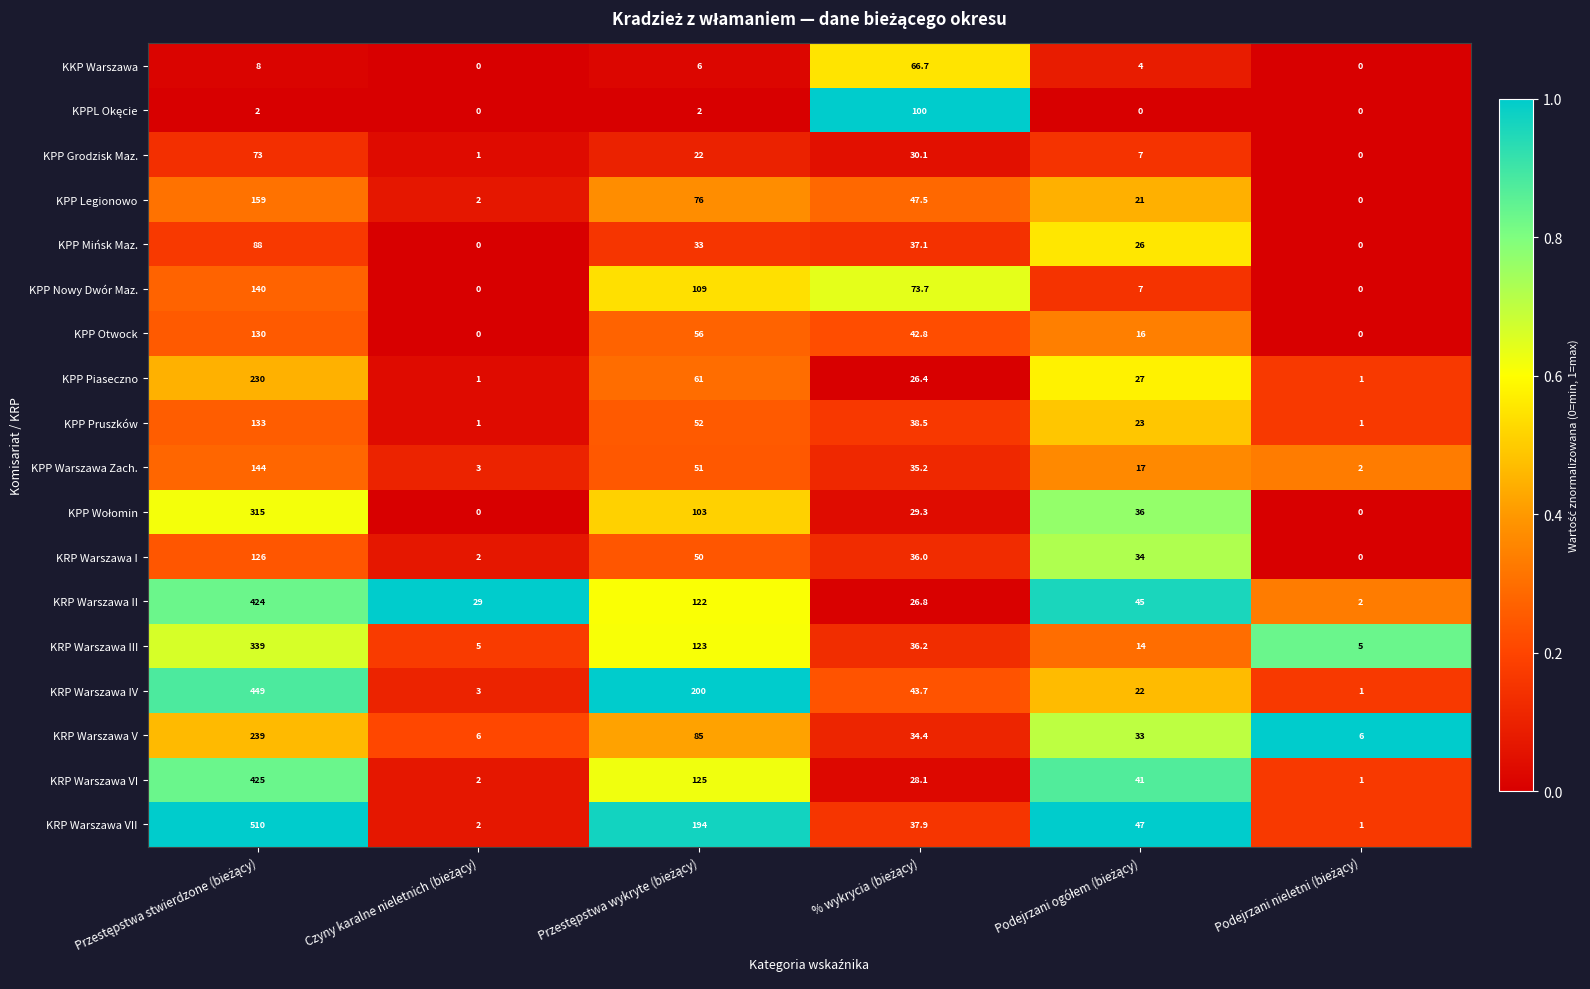

What is the difference between the maximum and minimum values in the KRP Warszawa III series?

334.0